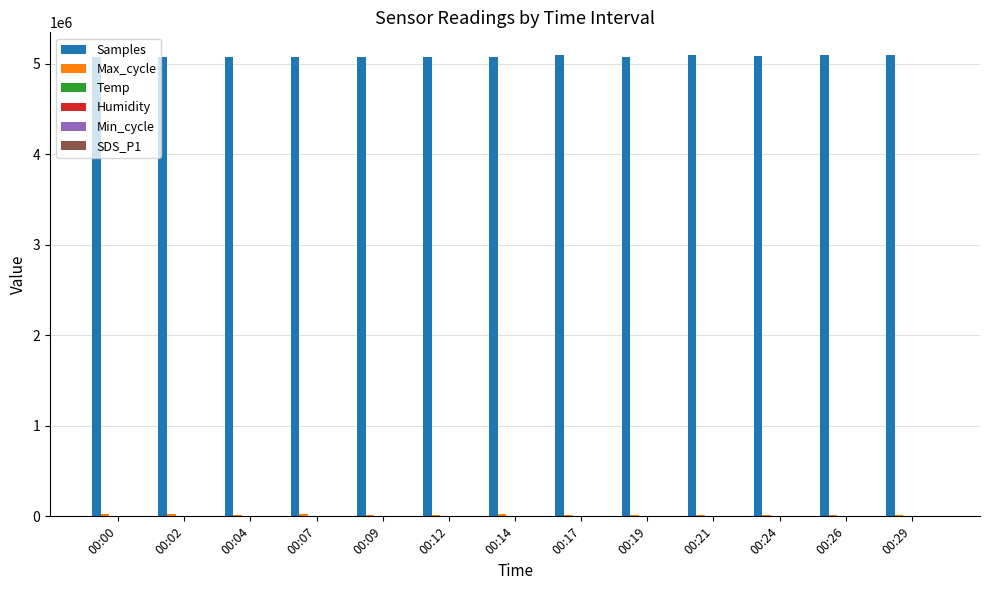

What is the sum of all Samples values?

66043049.0